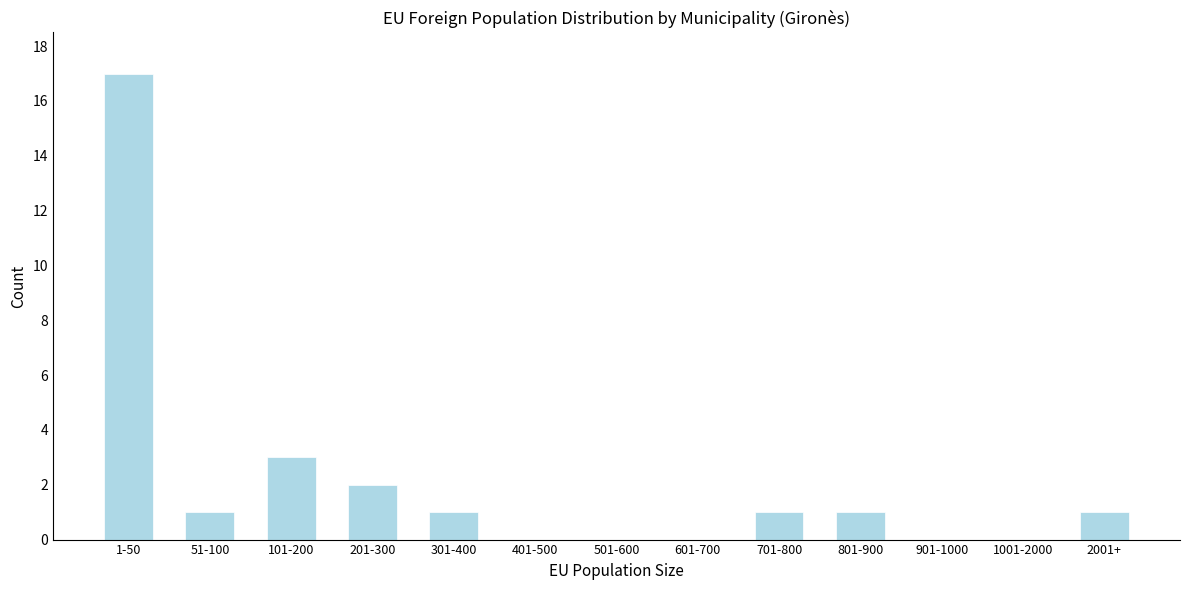

Reading left to right, extract all data points from this chart.

1-50=17	51-100=1	101-200=3	201-300=2	301-400=1	401-500=0	501-600=0	601-700=0	701-800=1	801-900=1	901-1000=0	1001-2000=0	2001+=1